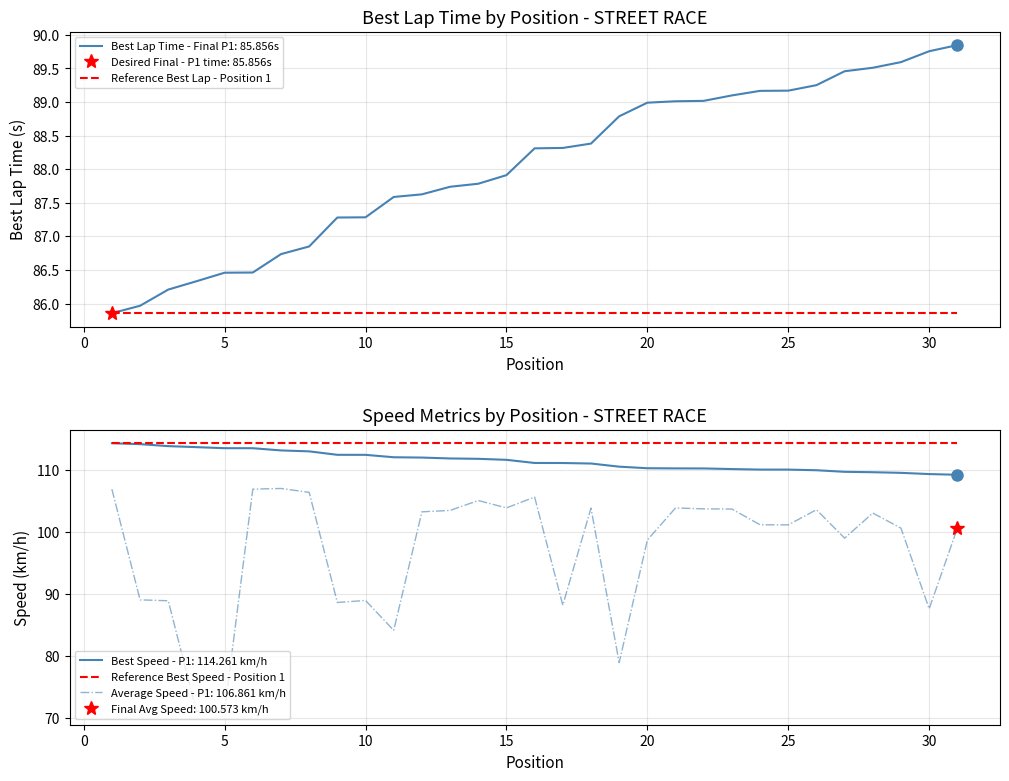

True or false: Reference Best Lap - Position 1 has a value of 56.9 at 30.

False